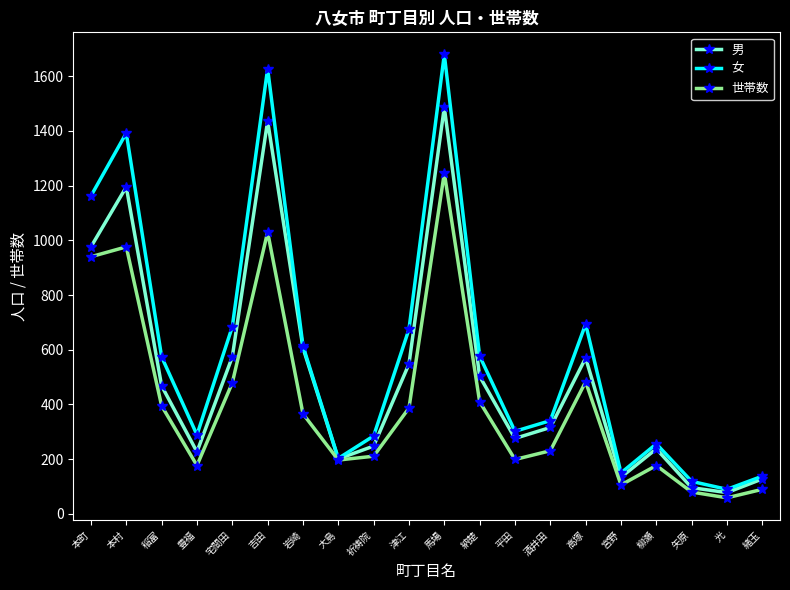

True or false: 女 has more than 1 interior local peaks.

True